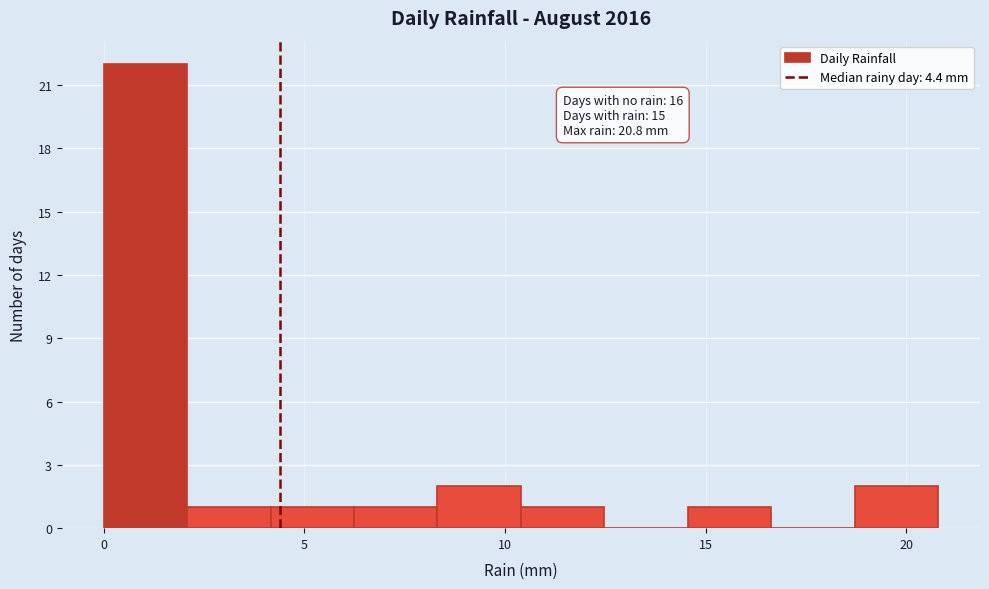

Which range on the x-axis has the tallest bar?

0.0 to 2.0